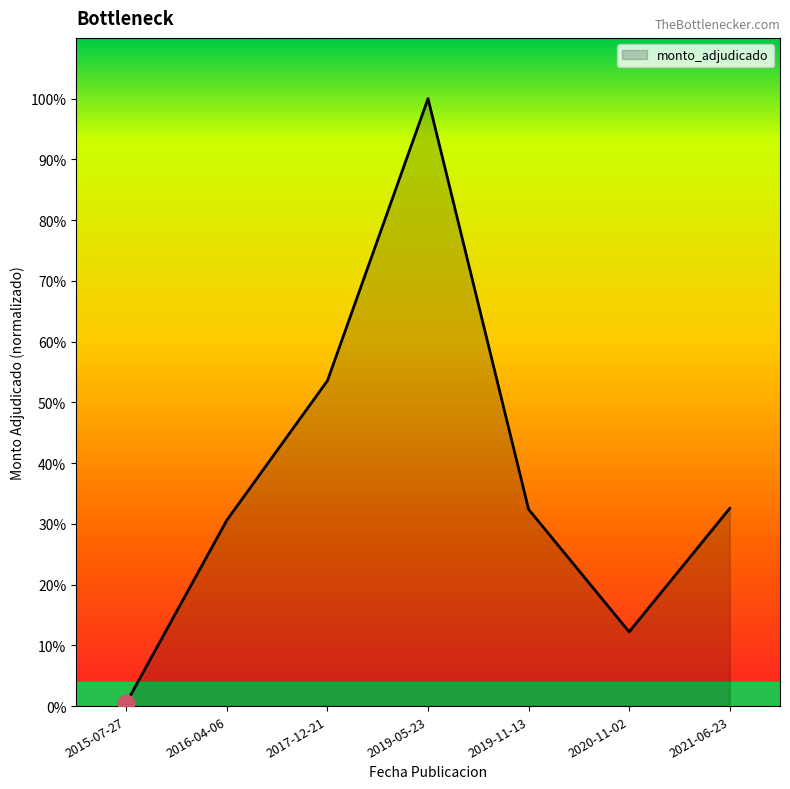

At which label is the value closest to 50?

2017-12-21